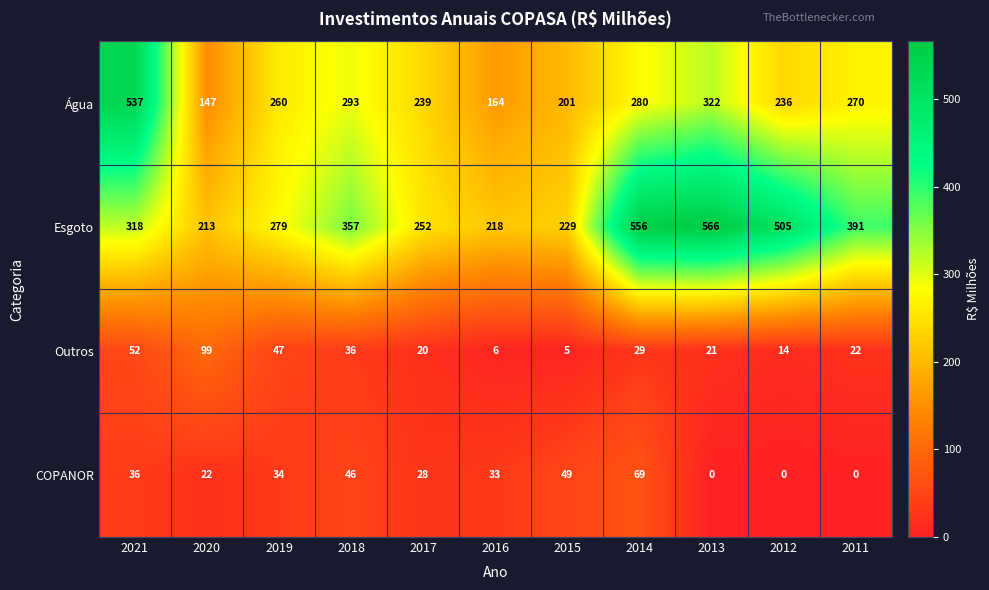

What is the difference between the COPANOR values at 2011 and 2020?

22